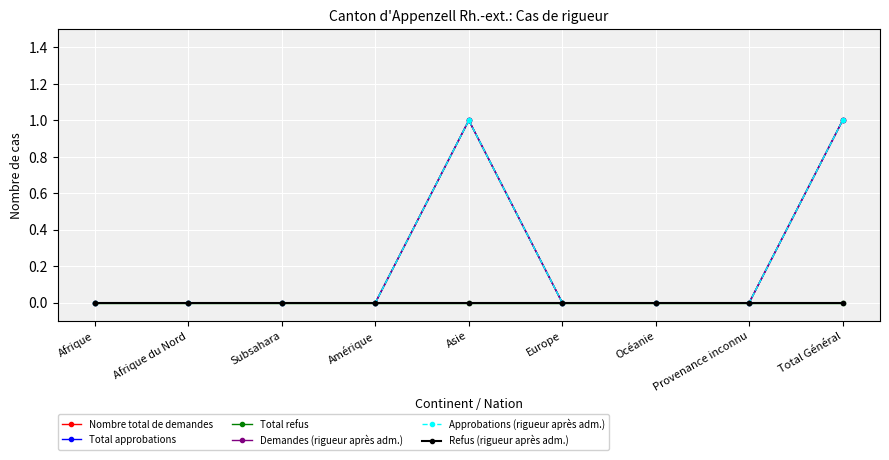

Is this an area chart (filled region under the line)?

No